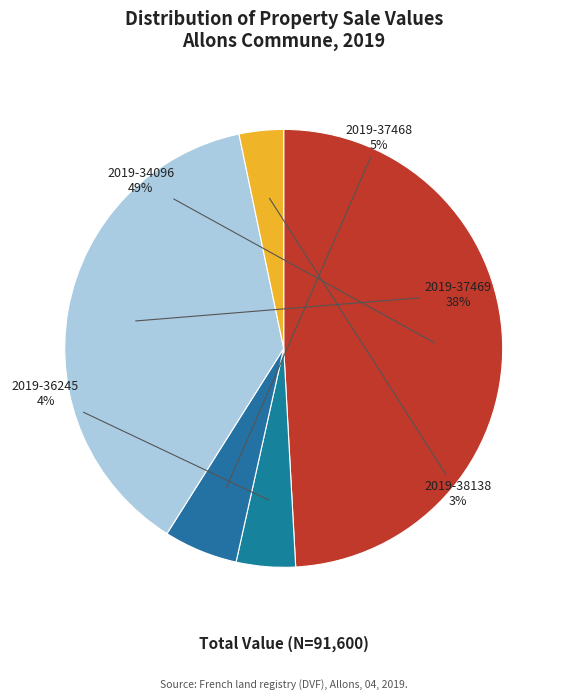

Rank the categories by value from highest to lowest.

2019-34096, 2019-37469, 2019-37468, 2019-36245, 2019-38138